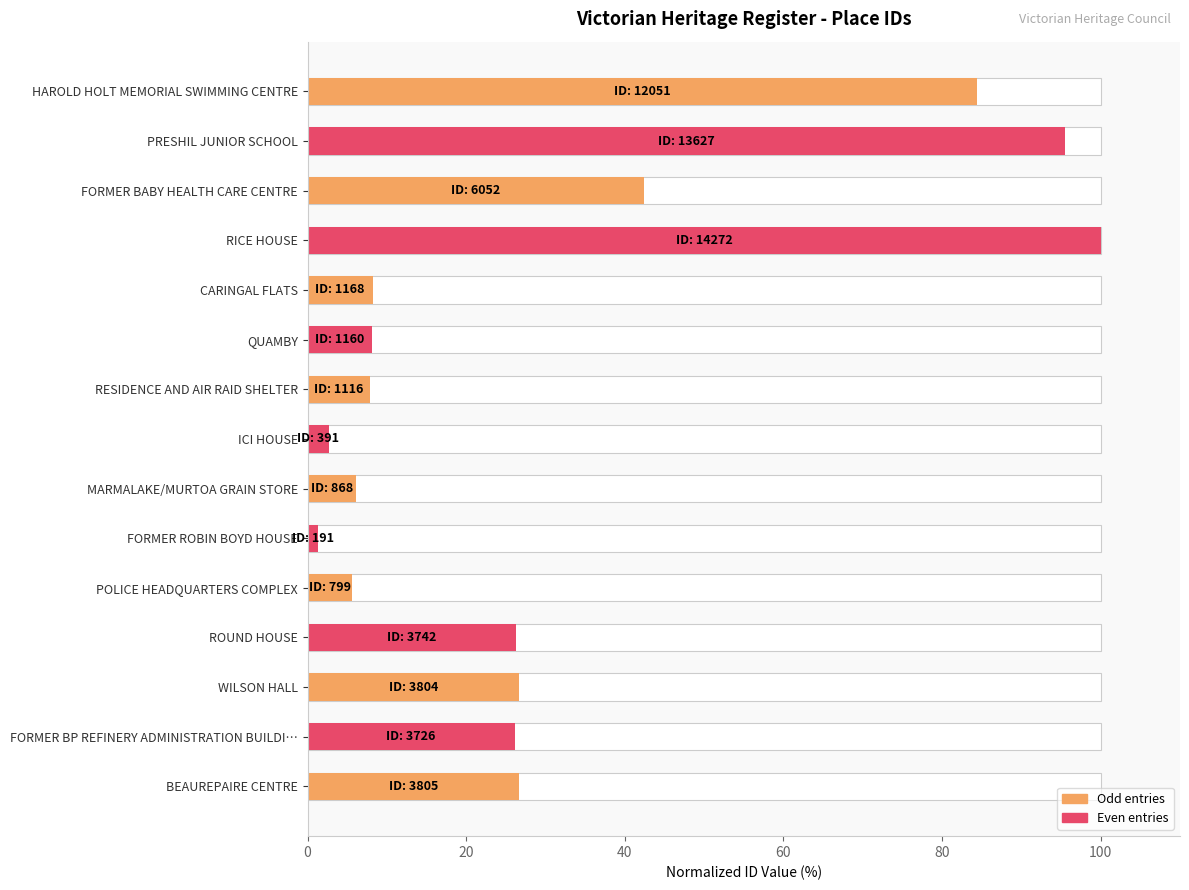

Count the number of categories in the chart.

15